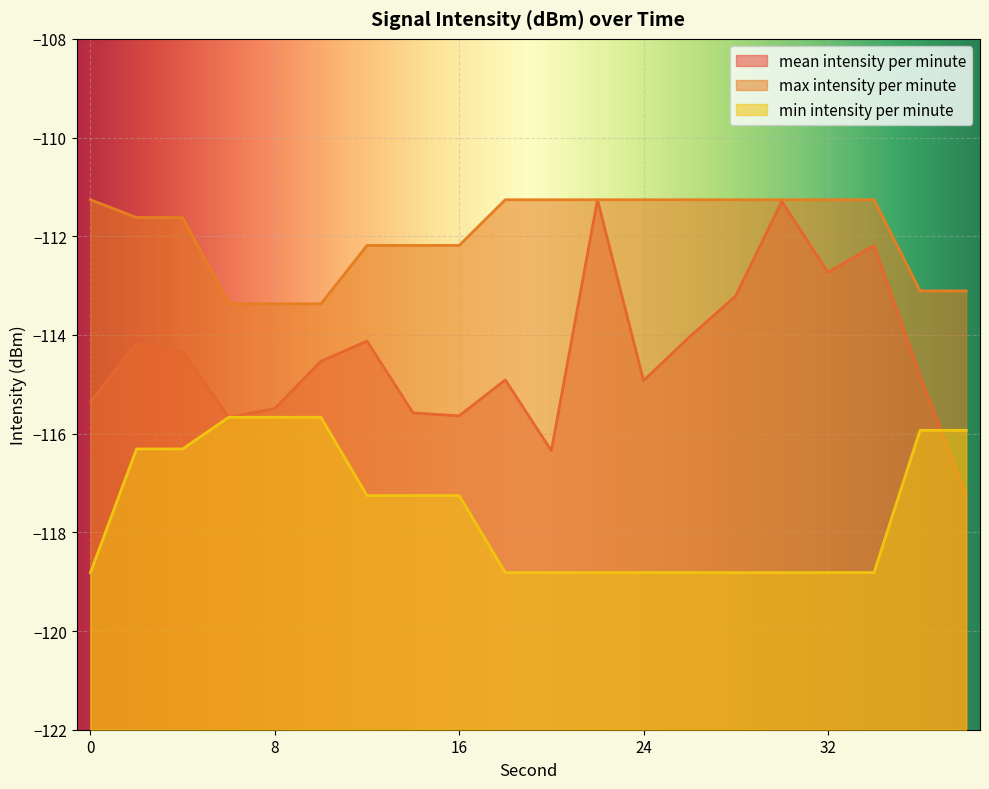

True or false: max intensity per minute has a value of -23.2 at 14.

False